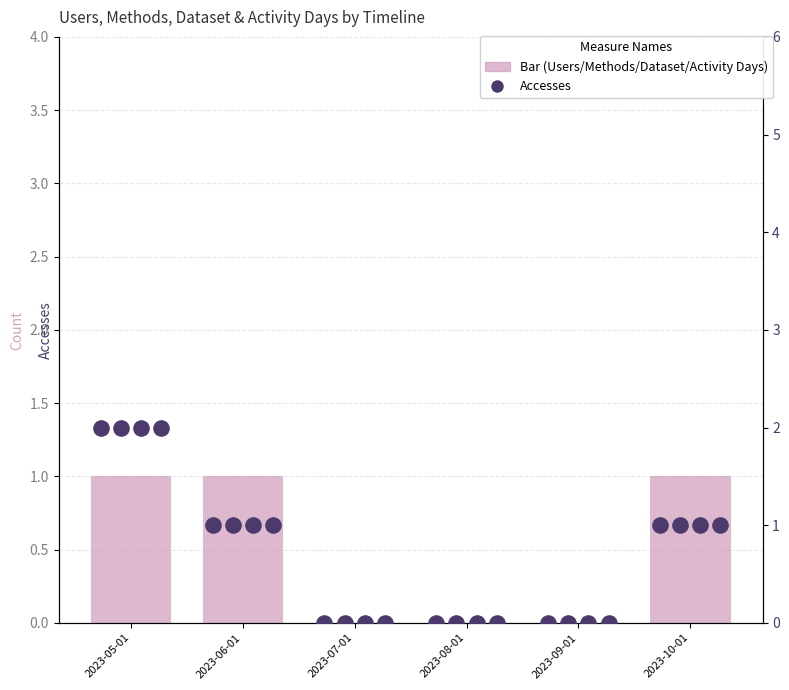

Which series contains the highest Y value?

Accesses